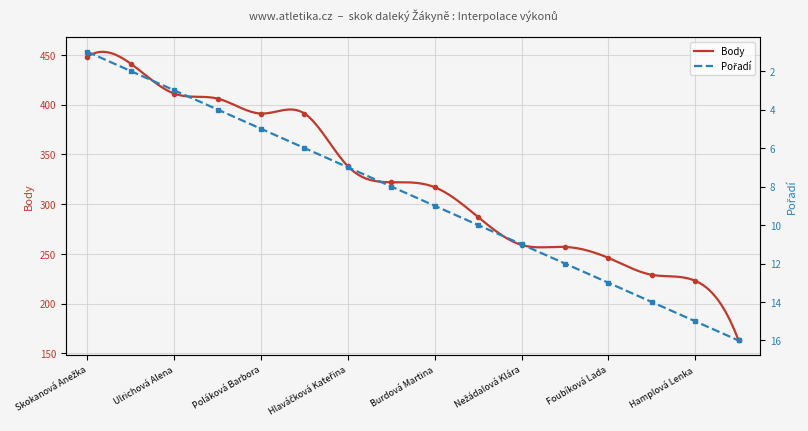

What is the minimum value shown in the chart?

1